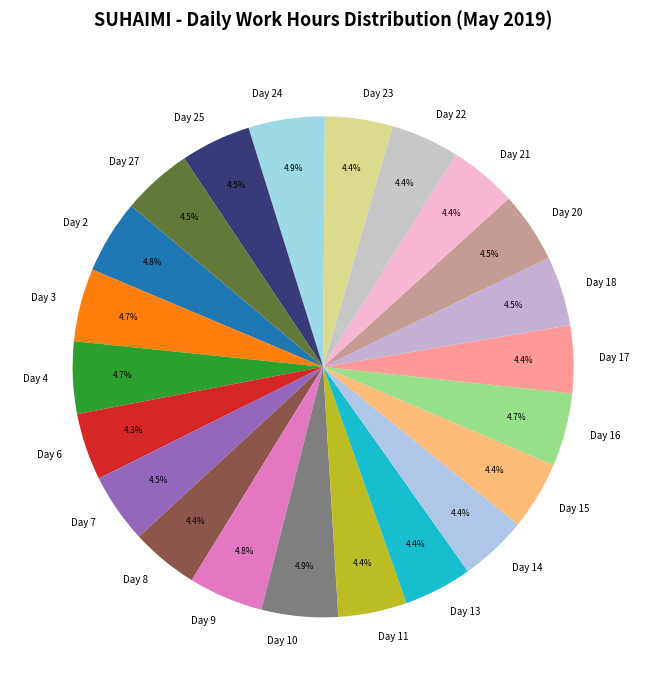

Approximately how many times larger is the value at Day 21 compared to Day 11?

1.0